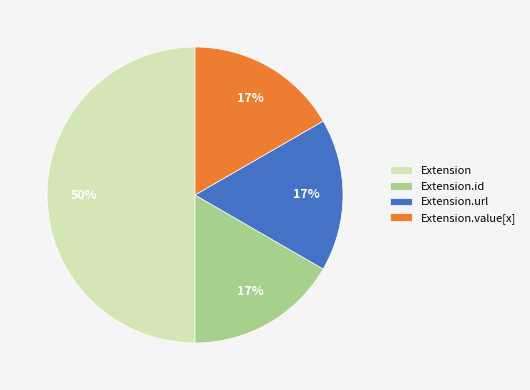

Is it true that Extension.value[x] is 36% of the pie?

False